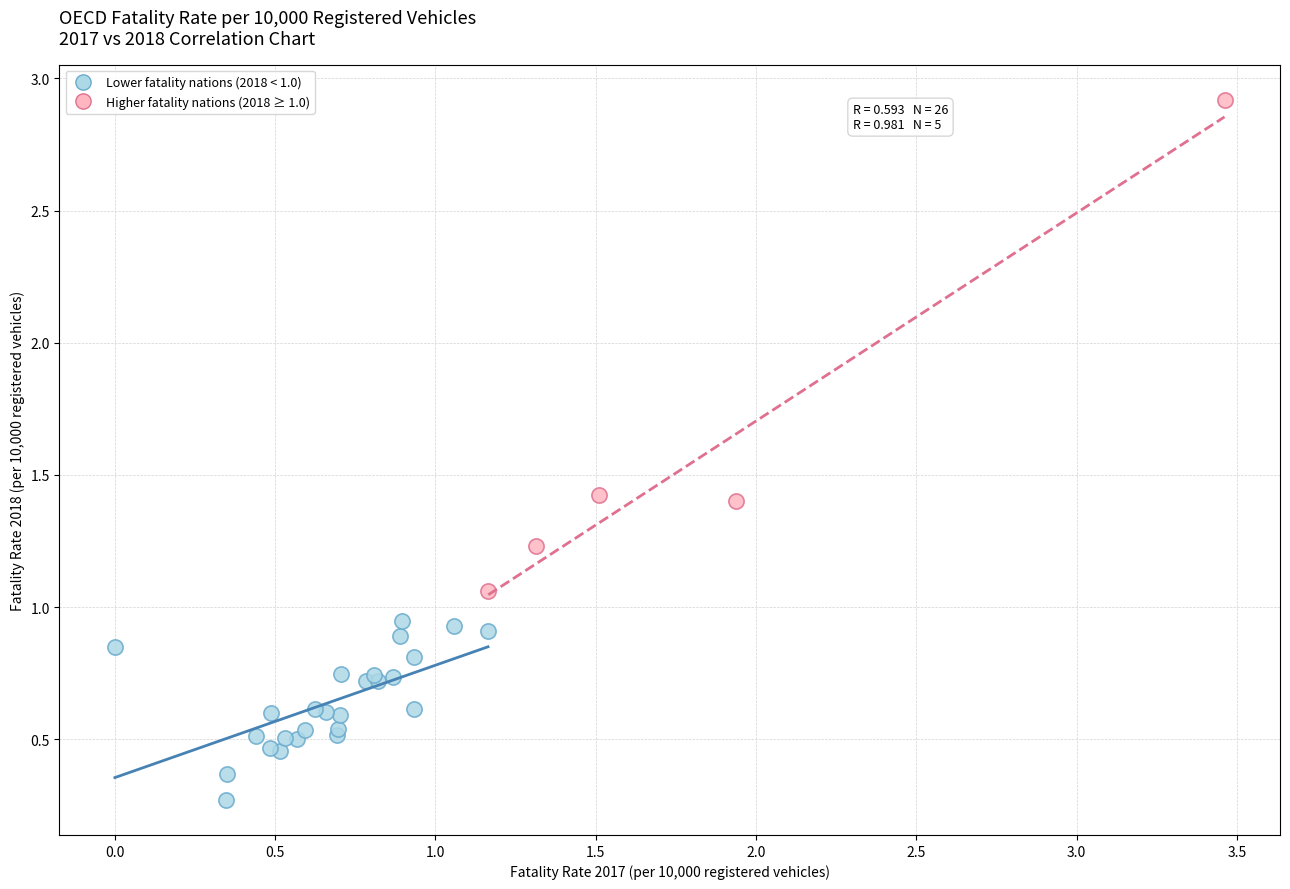

Which series reaches the maximum Y coordinate?

Higher fatality nations (2018 ≥ 1.0)